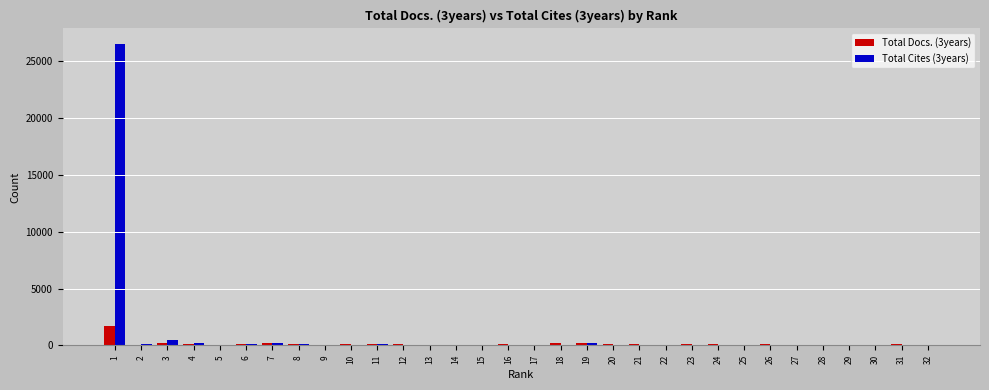

How many categories are shown in the chart?

32